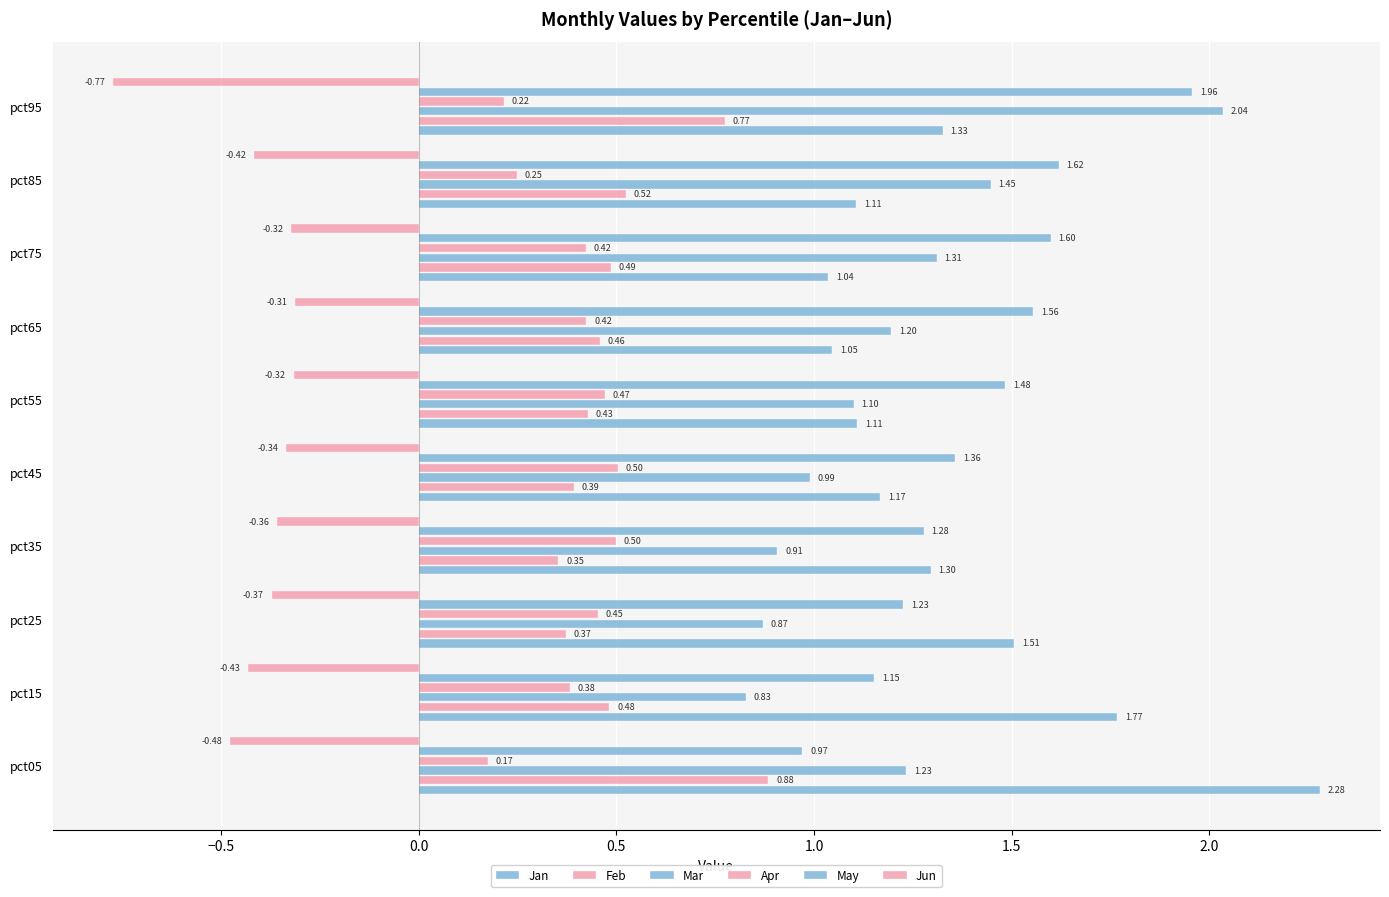

What position from the left is 9?

10